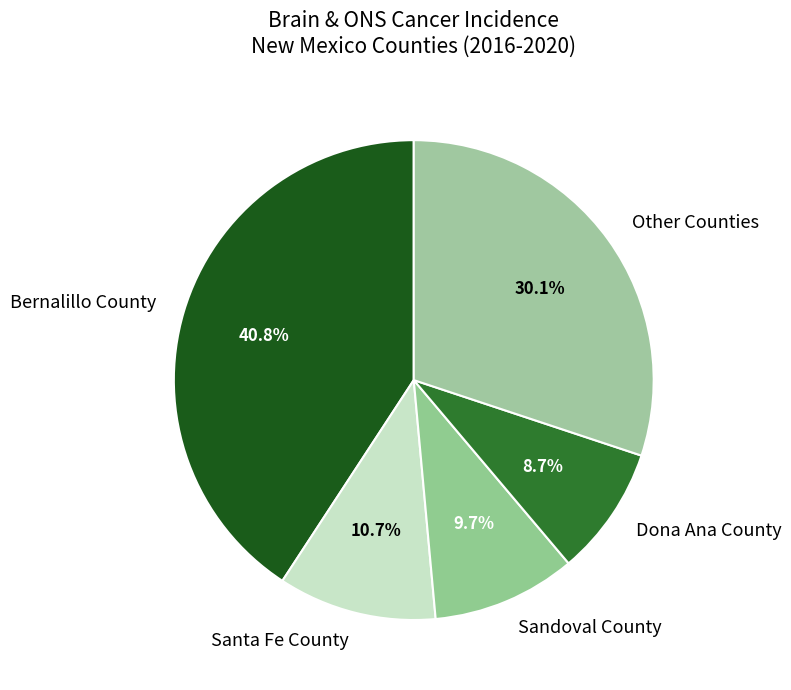

Count the number of slices in the pie.

5